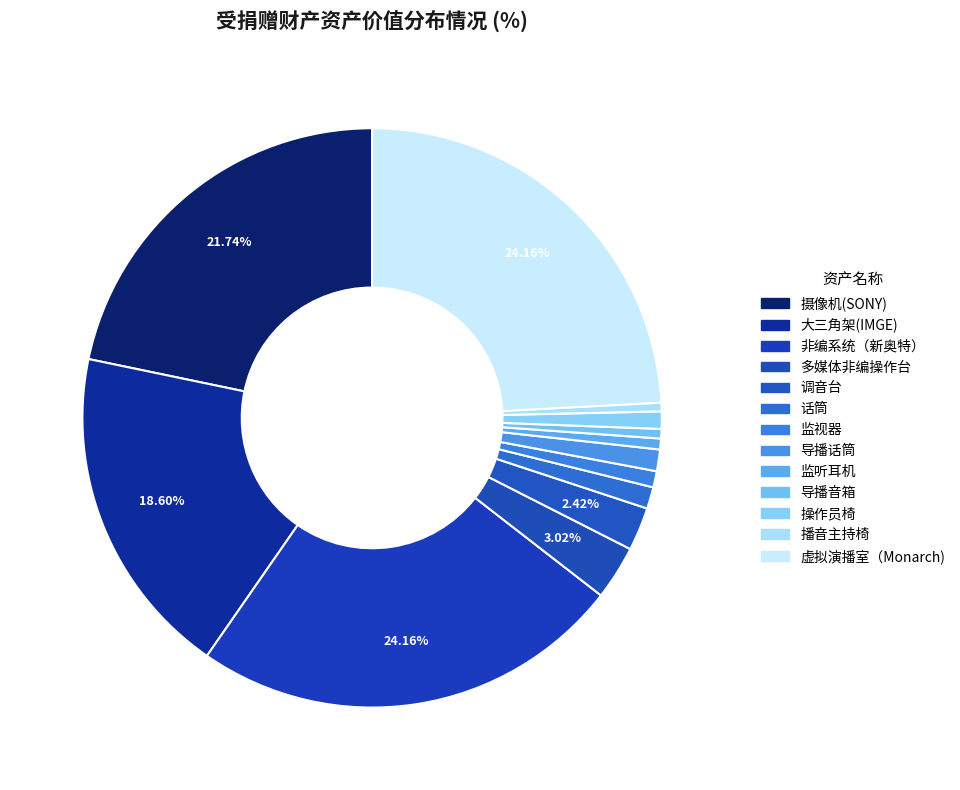

How many slices are in this pie chart?

13